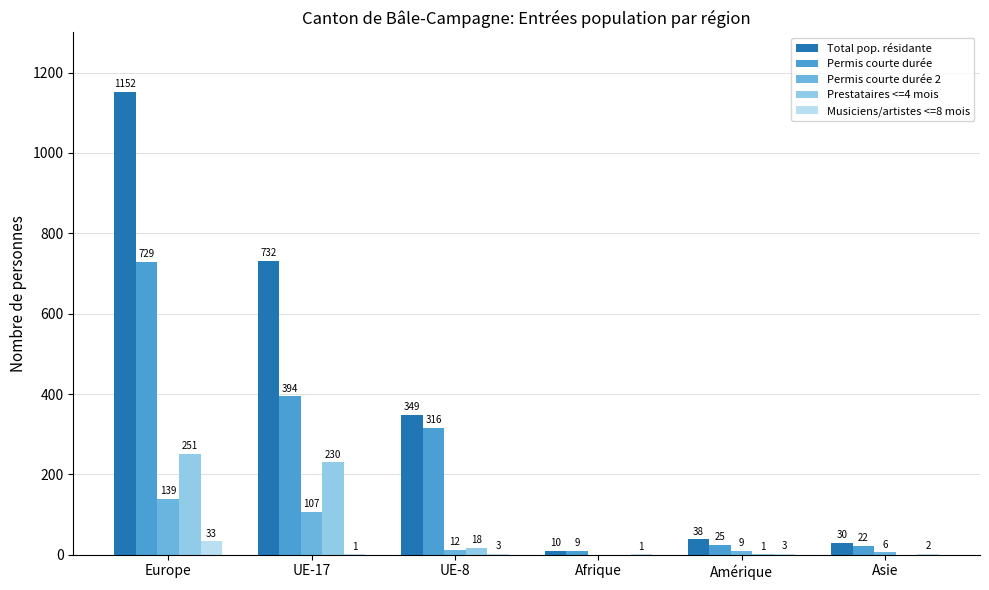

Is it true that Musiciens/artistes <=8 mois equals 1 at UE-17?

True